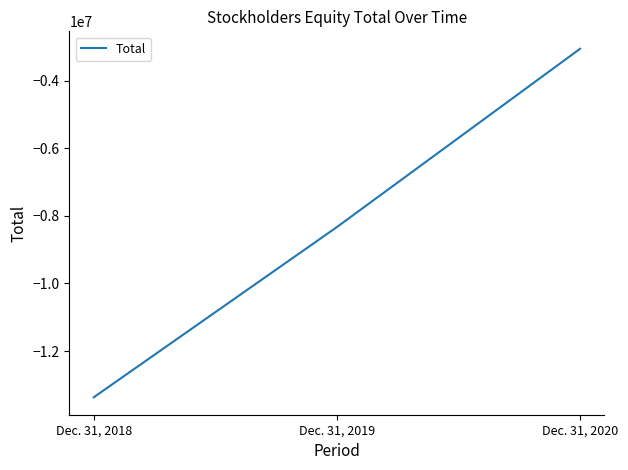

The value at Dec. 31, 2018 is -13370783. True or false?

True